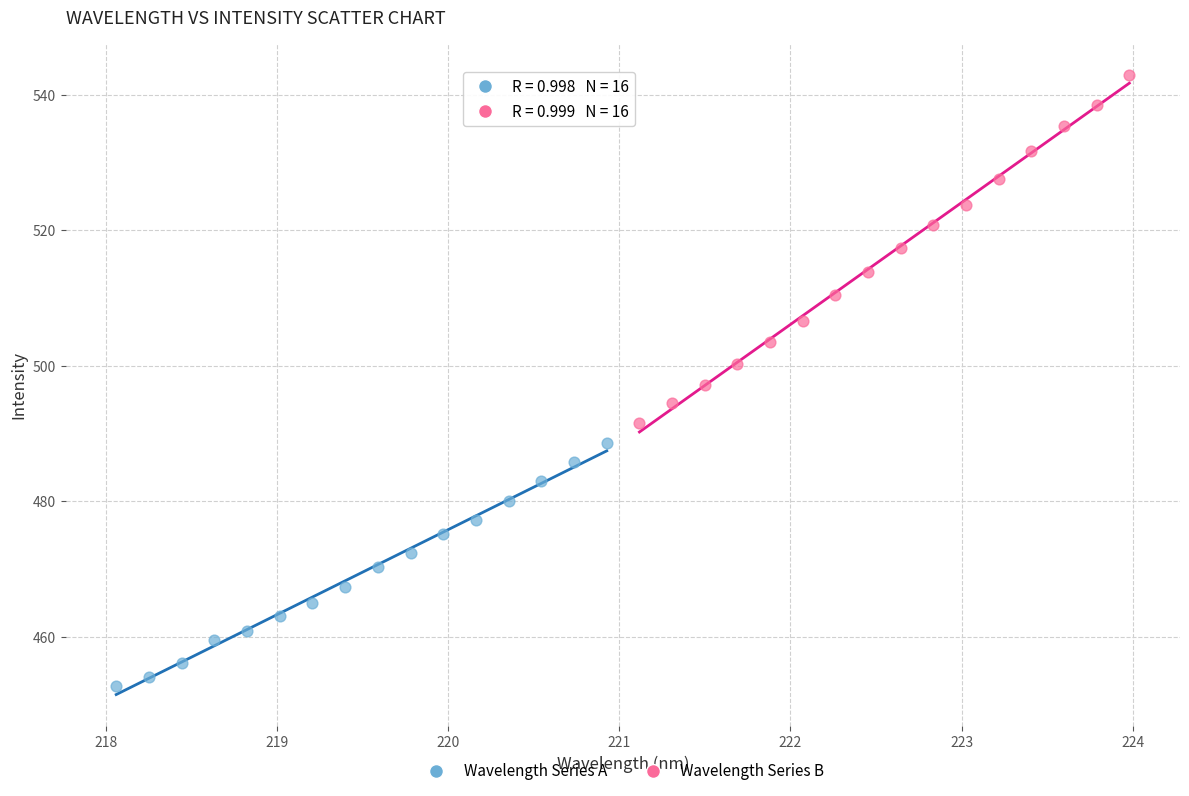

What are all the series names shown in the legend?

Wavelength Series A, Wavelength Series B